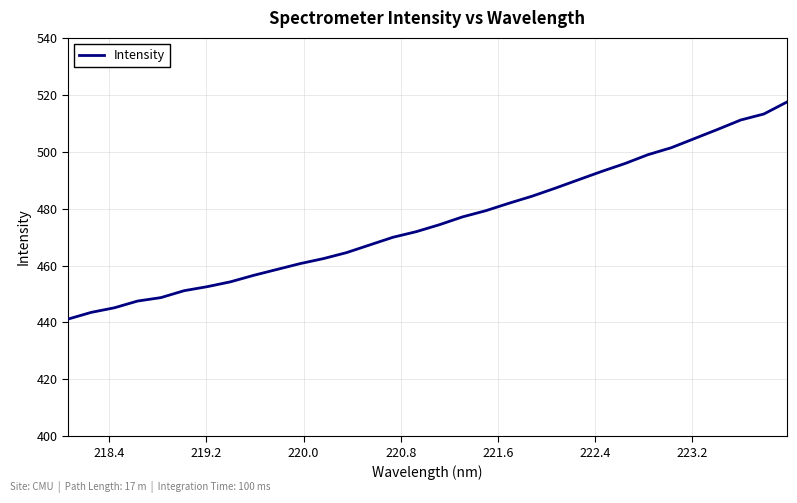

What is the maximum value shown in the chart?

517.5